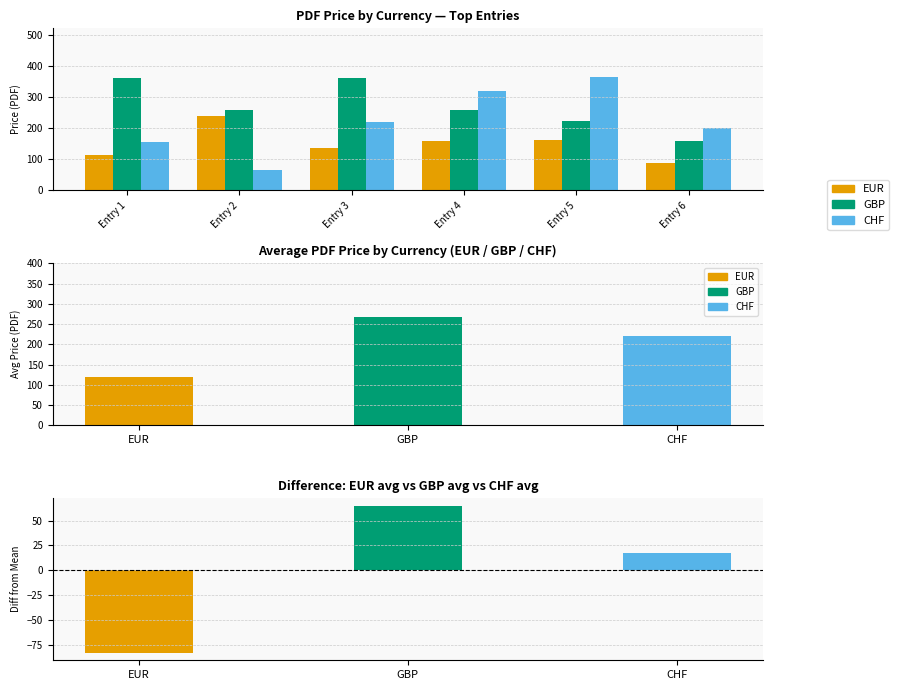

Reading left to right, transcribe all the data shown in this chart.

EUR: 114.6	237.7	135.3	158.5	162.8	88.4
GBP: 362.0	258.0	362.0	258.0	222.0	158.0
CHF: 155.0	65.0	221.0	320.0	365.0	199.0